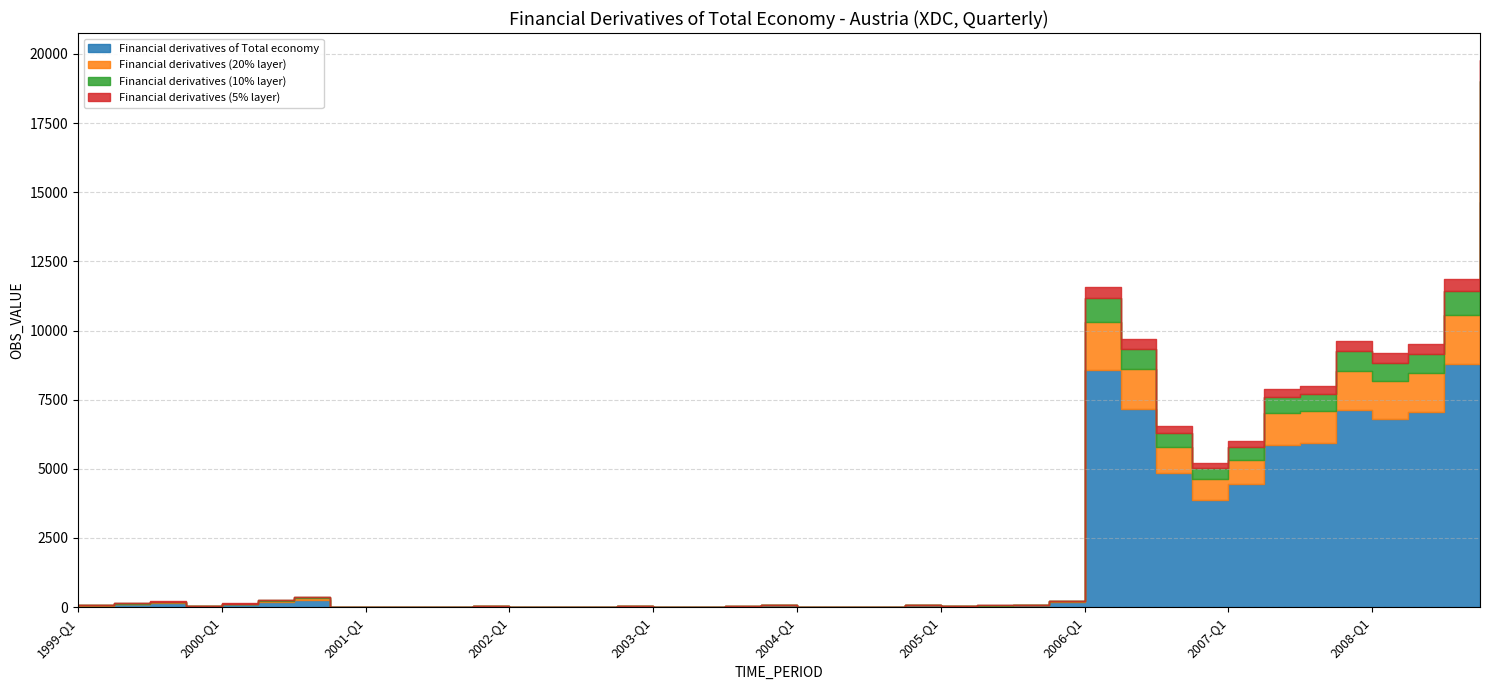

At how many categories does at least one series exceed 11237?

2